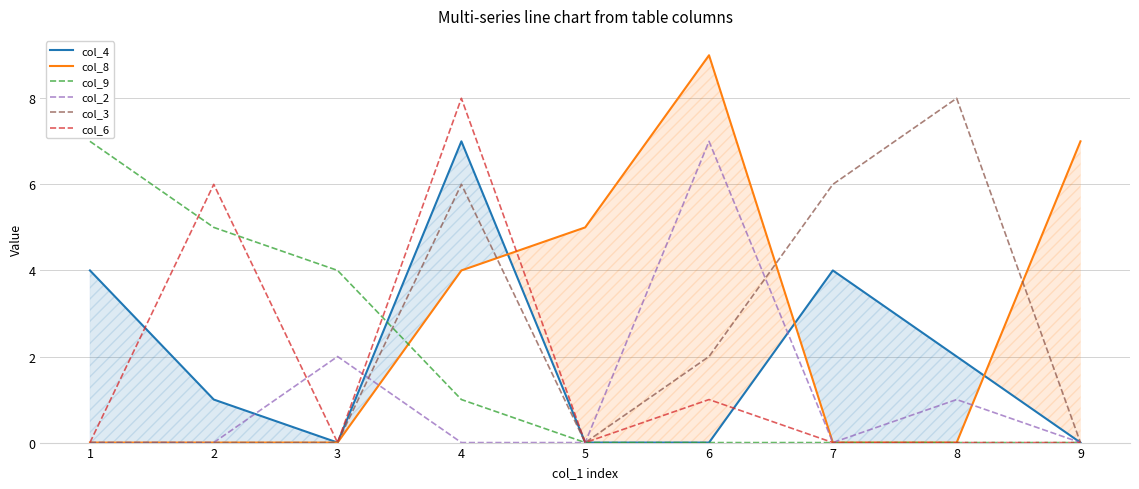

How many values in the col_3 series exceed 0?

4